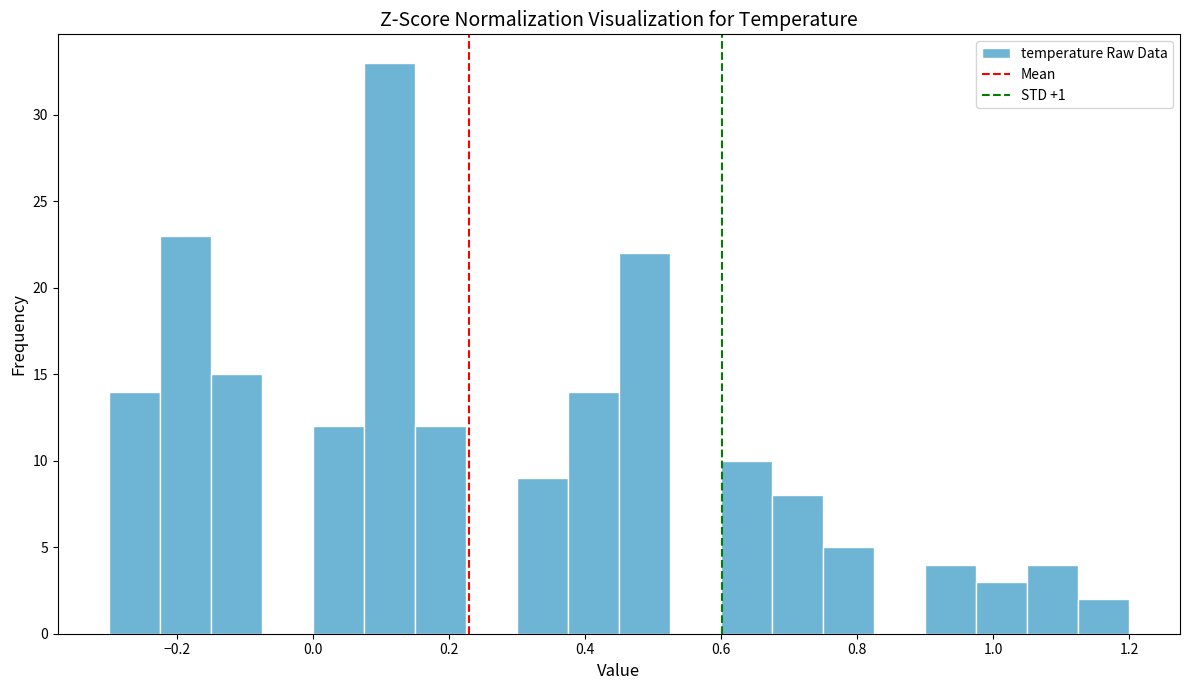

Around what value on the x-axis is the tallest bar? Give the approximate position of its centre, as read against the axis.

0.12